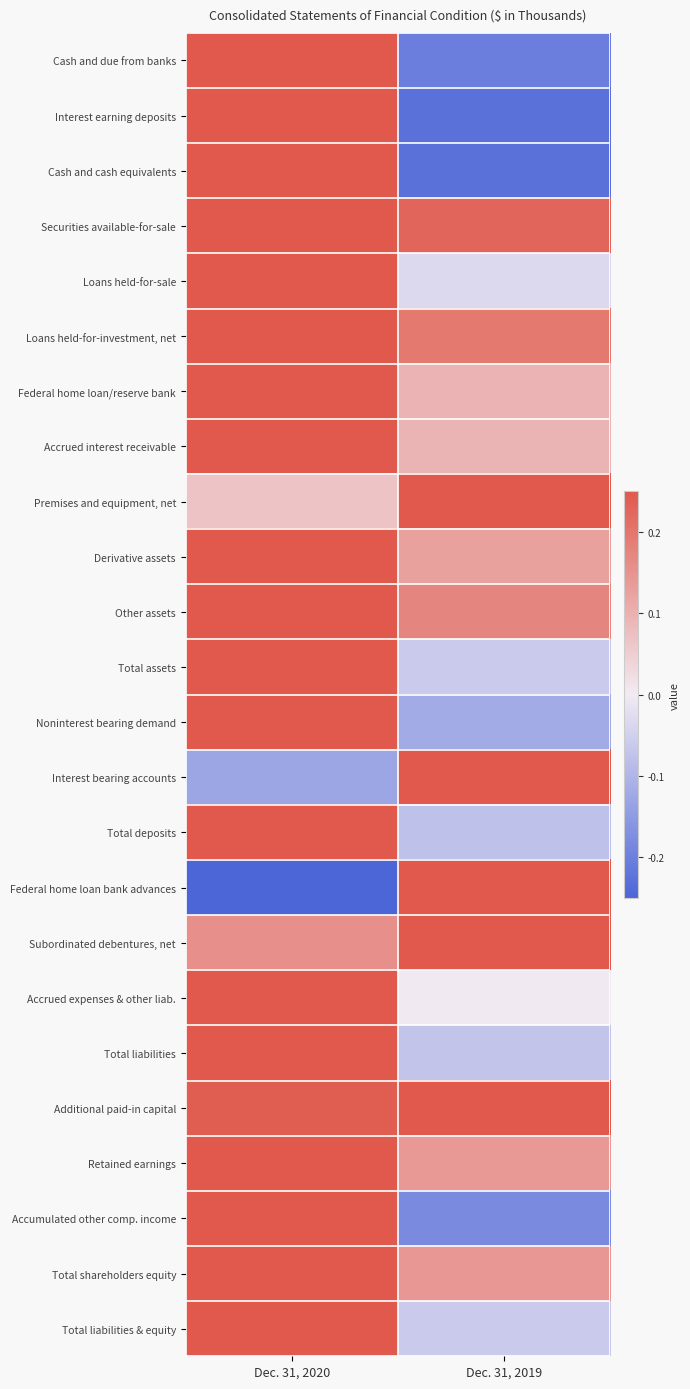

Reading left to right, list all the values displayed in this chart.

Cash and due from banks: Dec. 31, 2020=0.2	Dec. 31, 2019=-0.2
Interest earning deposits: Dec. 31, 2020=0.2	Dec. 31, 2019=-0.2
Cash and cash equivalents: Dec. 31, 2020=0.2	Dec. 31, 2019=-0.2
Securities available-for-sale: Dec. 31, 2020=0.2	Dec. 31, 2019=0.2
Loans held-for-sale: Dec. 31, 2020=0.2	Dec. 31, 2019=-0.0
Loans held-for-investment, net: Dec. 31, 2020=0.2	Dec. 31, 2019=0.2
Federal home loan/reserve bank: Dec. 31, 2020=0.2	Dec. 31, 2019=0.1
Accrued interest receivable: Dec. 31, 2020=0.2	Dec. 31, 2019=0.1
Premises and equipment, net: Dec. 31, 2020=0.1	Dec. 31, 2019=0.2
Derivative assets: Dec. 31, 2020=0.2	Dec. 31, 2019=0.1
Other assets: Dec. 31, 2020=0.2	Dec. 31, 2019=0.2
Total assets: Dec. 31, 2020=0.2	Dec. 31, 2019=-0.1
Noninterest bearing demand: Dec. 31, 2020=0.2	Dec. 31, 2019=-0.1
Interest bearing accounts: Dec. 31, 2020=-0.1	Dec. 31, 2019=0.2
Total deposits: Dec. 31, 2020=0.2	Dec. 31, 2019=-0.1
Federal home loan bank advances: Dec. 31, 2020=-0.2	Dec. 31, 2019=0.2
Subordinated debentures, net: Dec. 31, 2020=0.2	Dec. 31, 2019=0.2
Accrued expenses & other liab.: Dec. 31, 2020=0.2	Dec. 31, 2019=-0.0
Total liabilities: Dec. 31, 2020=0.2	Dec. 31, 2019=-0.1
Additional paid-in capital: Dec. 31, 2020=0.2	Dec. 31, 2019=0.2
Retained earnings: Dec. 31, 2020=0.2	Dec. 31, 2019=0.1
Accumulated other comp. income: Dec. 31, 2020=0.2	Dec. 31, 2019=-0.2
Total shareholders equity: Dec. 31, 2020=0.2	Dec. 31, 2019=0.1
Total liabilities & equity: Dec. 31, 2020=0.2	Dec. 31, 2019=-0.1